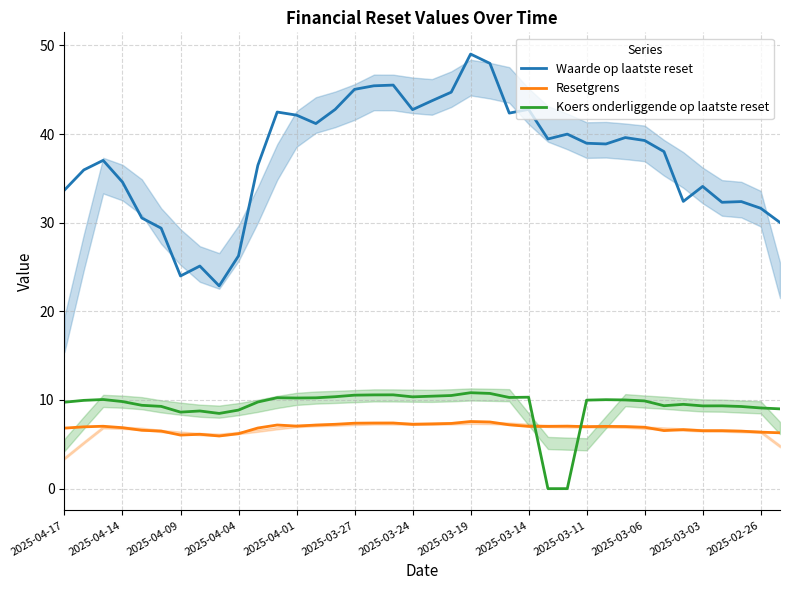

Which series has the widest spread of values?

Waarde op laatste reset